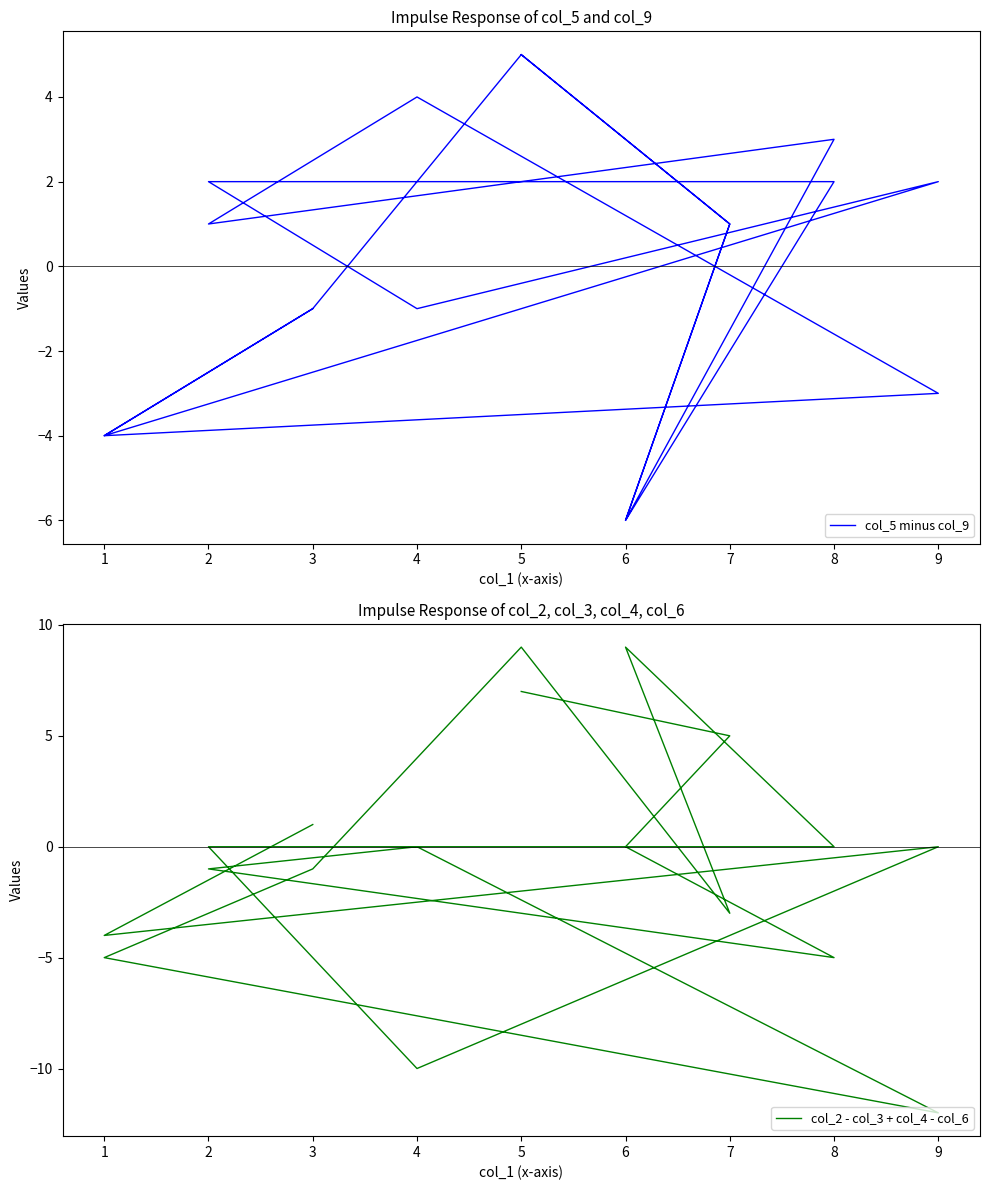

What is the value of the col_2 - col_3 + col_4 - col_6 point at the 10th from the left?

-1